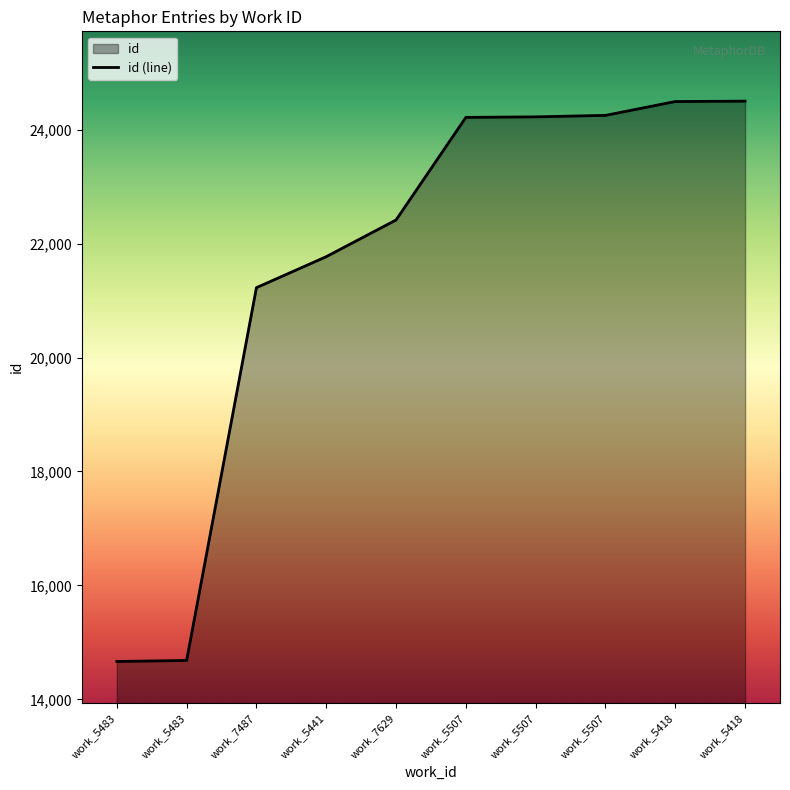

True or false: there are more than 1 points higher than both neighbors.

False